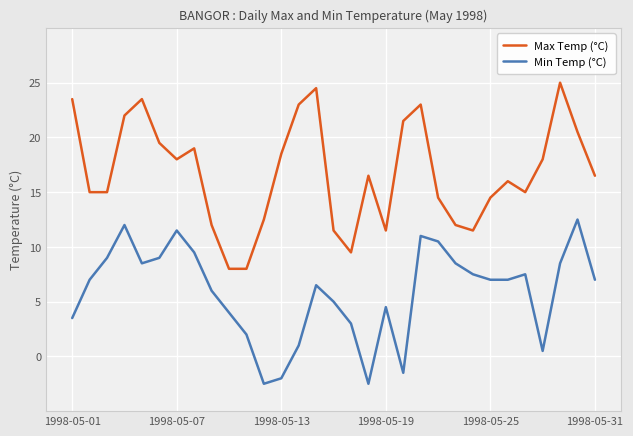

What are all the series names shown in the legend?

Max Temp (°C), Min Temp (°C)